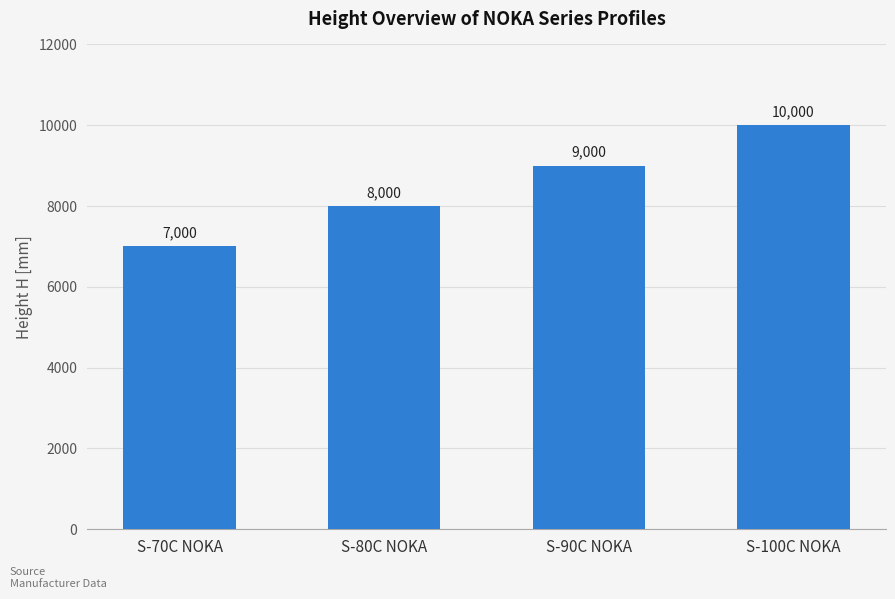

Reading left to right, list all the values displayed in this chart.

7000	8000	9000	10000